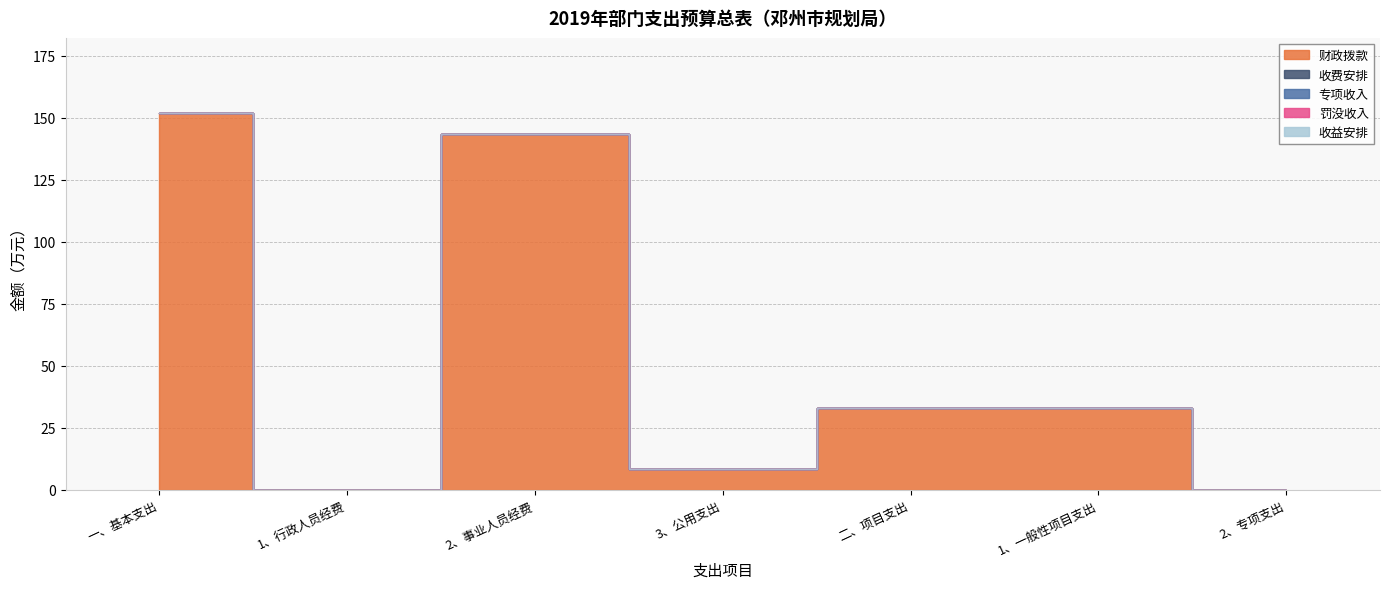

What are all the series names shown in the legend?

财政拨款, 收费安排, 专项收入, 罚没收入, 收益安排